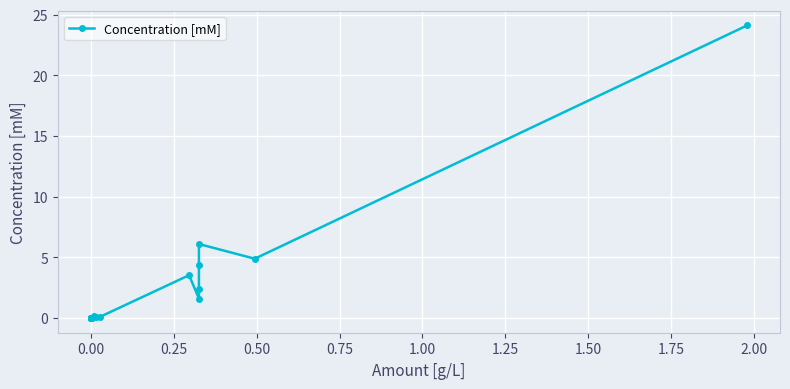

Does the chart display data point markers on the line(s)?

Yes